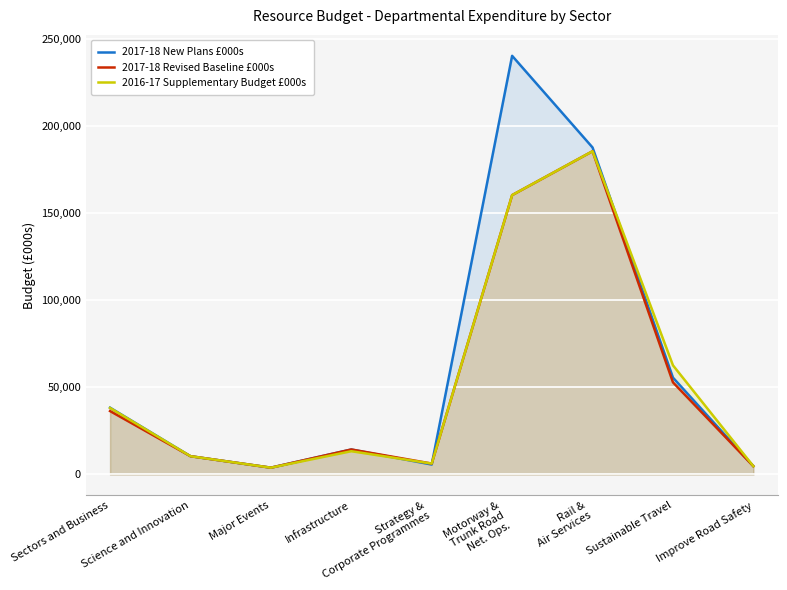

Between which two adjacent categories do 2016-17 Supplementary Budget £000s and 2017-18 New Plans £000s first intersect?

Infrastructure and Strategy &
Corporate Programmes